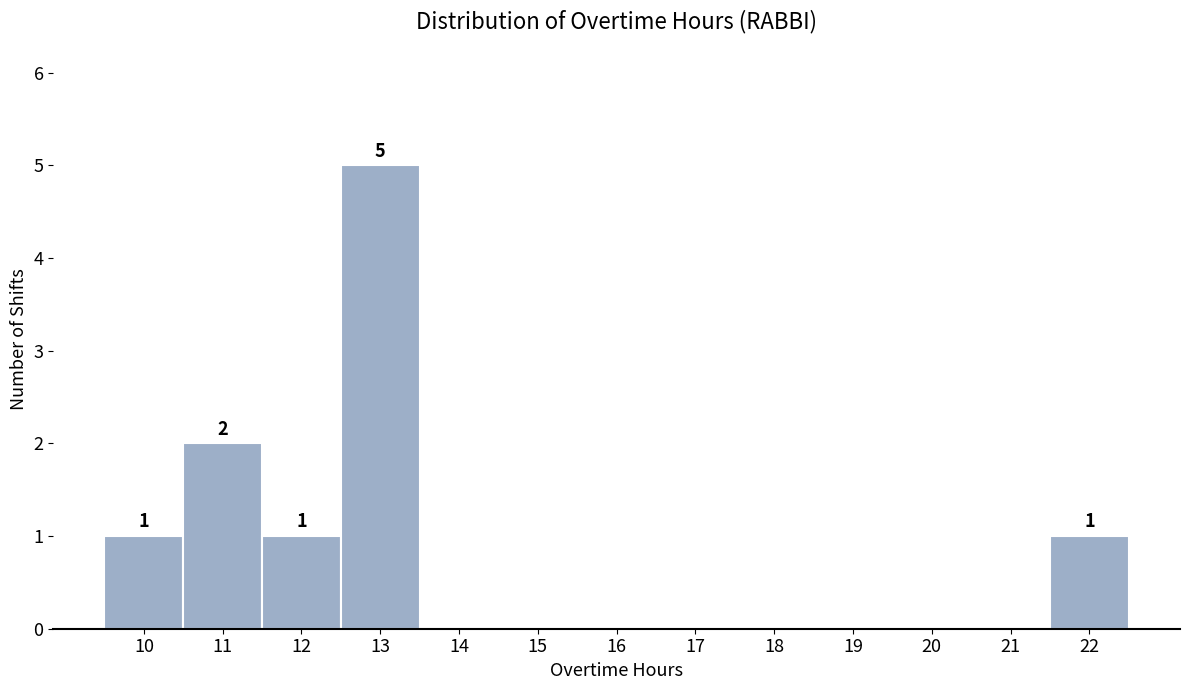

Reading right to left, extract all data points from this chart.

22=1	21=0	20=0	19=0	18=0	17=0	16=0	15=0	14=0	13=5	12=1	11=2	10=1